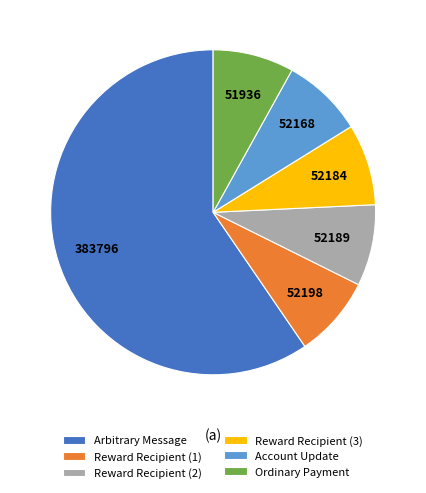

Count the number of slices in the pie.

6